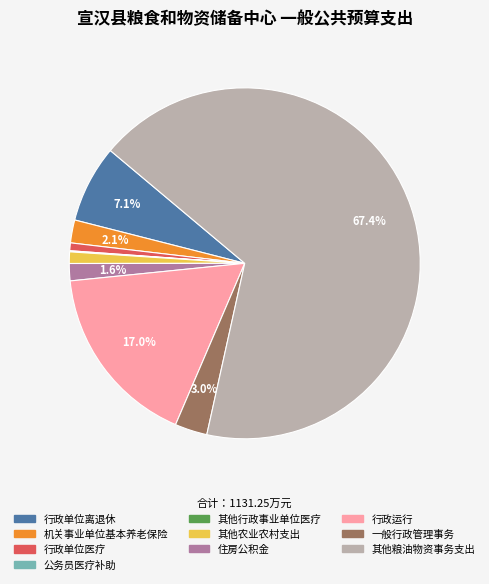

Does any single category account for the majority?

Yes